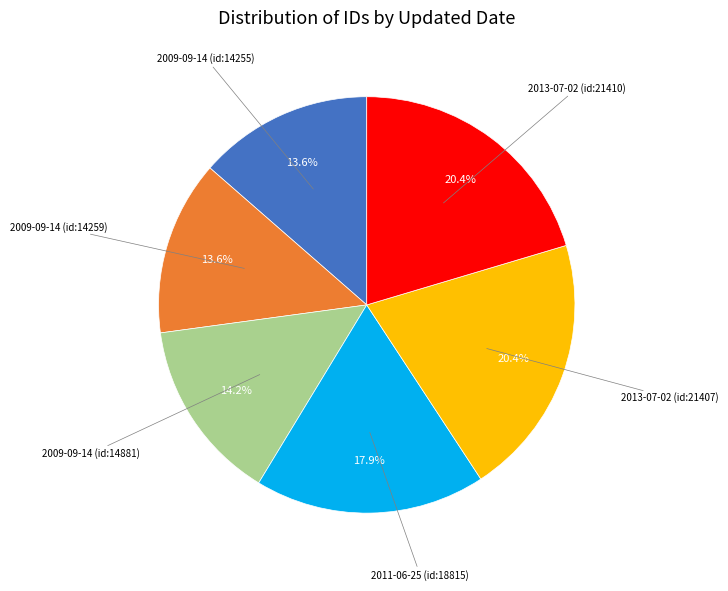

To the nearest percent, what is the average slice percentage?

17%